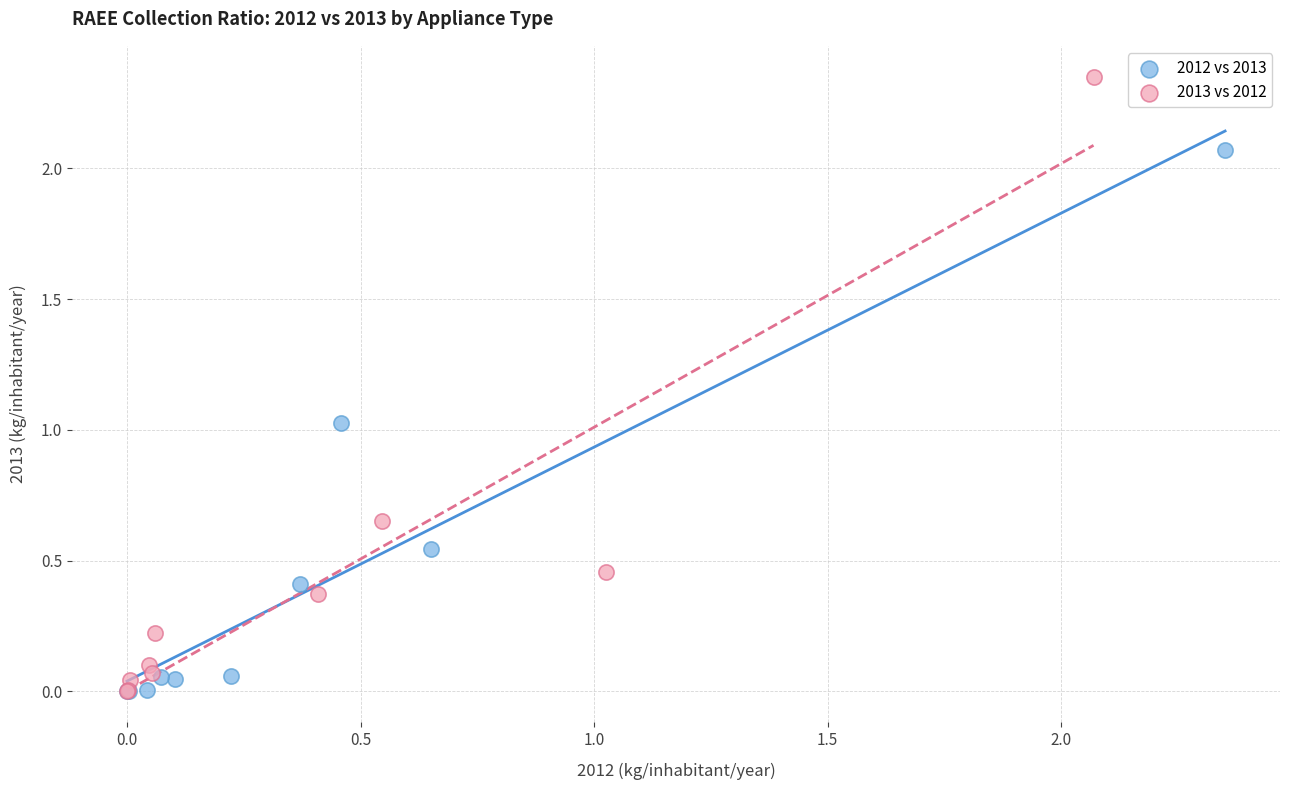

What are all the series names shown in the legend?

2012 vs 2013, 2013 vs 2012